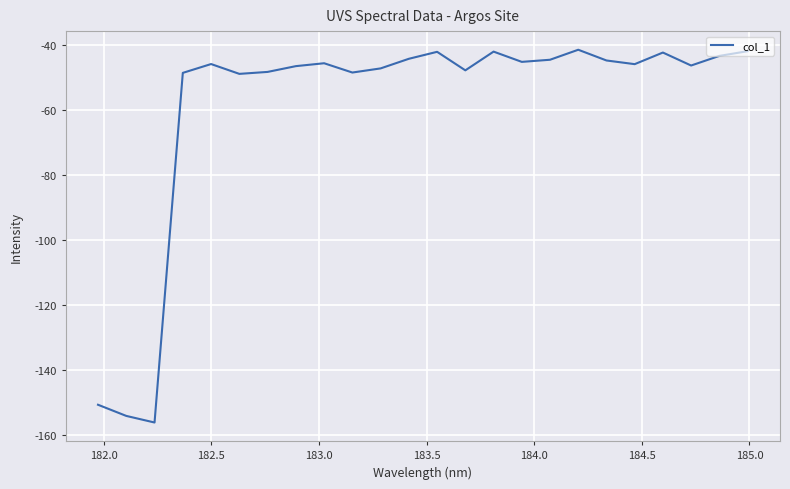

What is the difference between the maximum and minimum values?

114.6